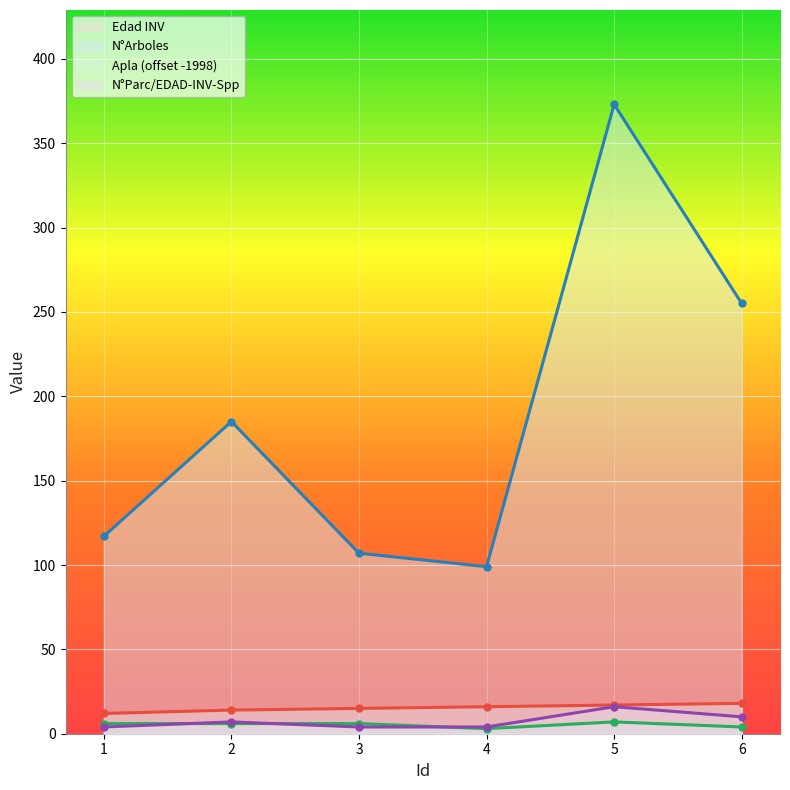

Where does the N°Parc/EDAD-INV-Spp series first go above 7?

5